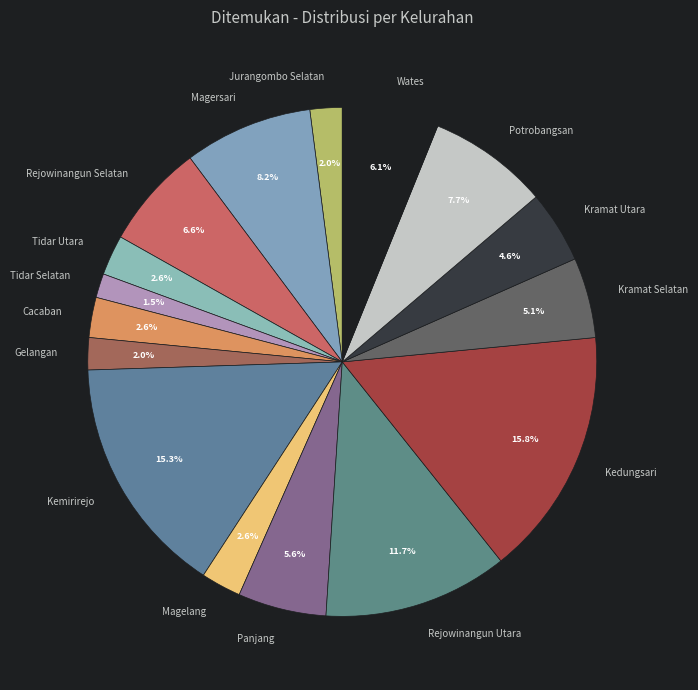

How many segments does this pie chart have?

16